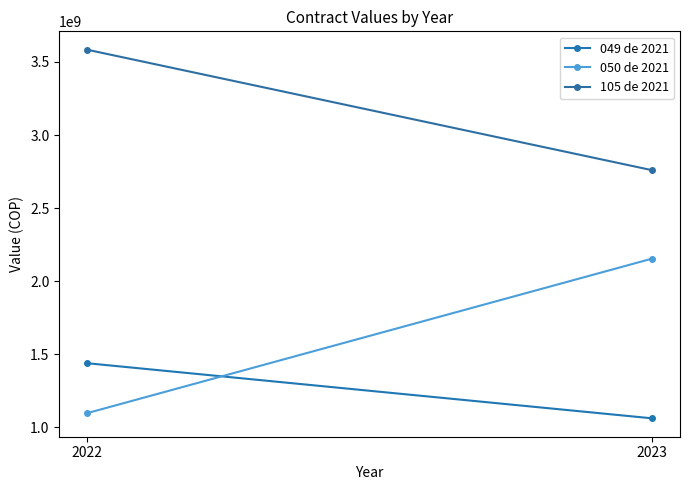

What is the difference between the highest and lowest values at 2023?

1698230338.4